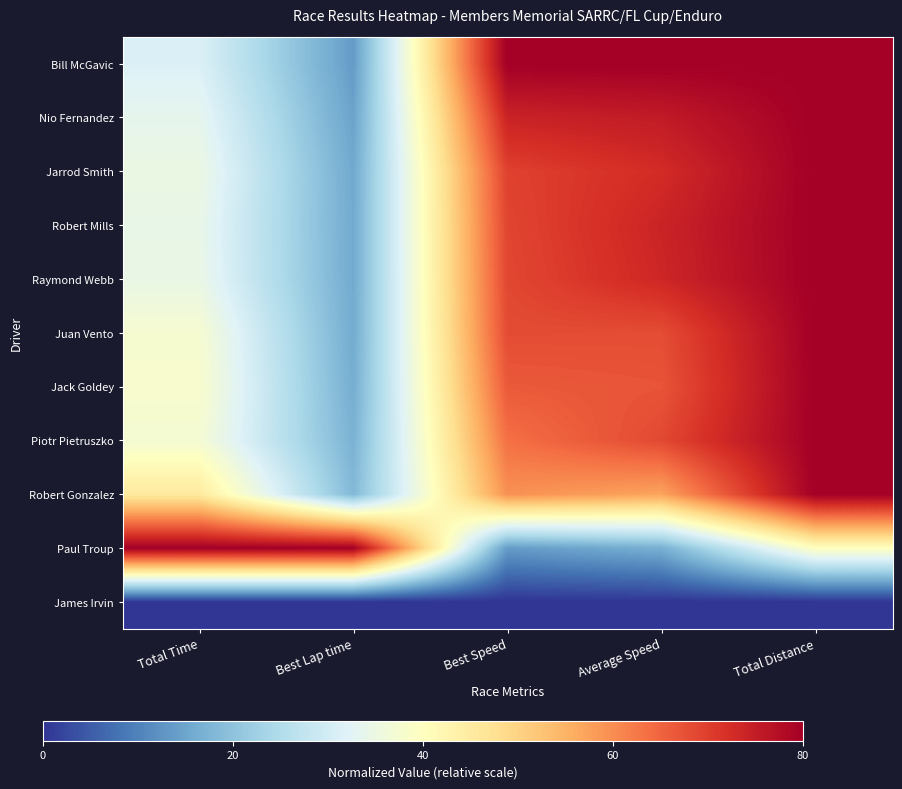

What is the total value across all series at Best Speed?

632.7